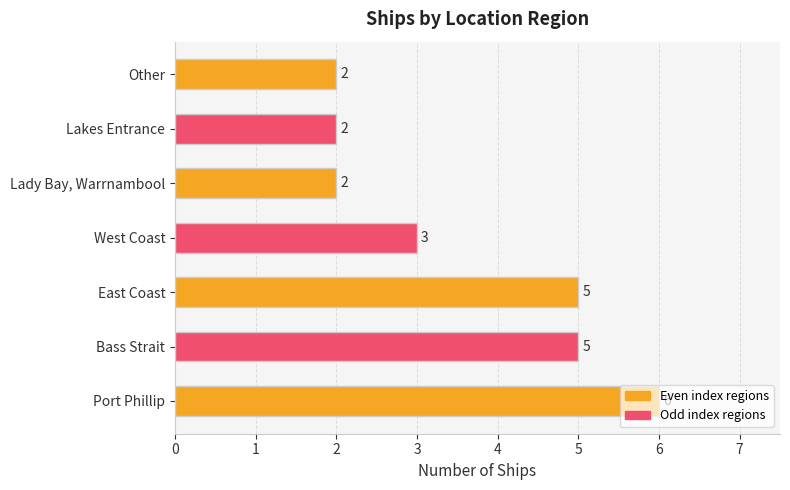

Is it true that the value at West Coast is 3?

True